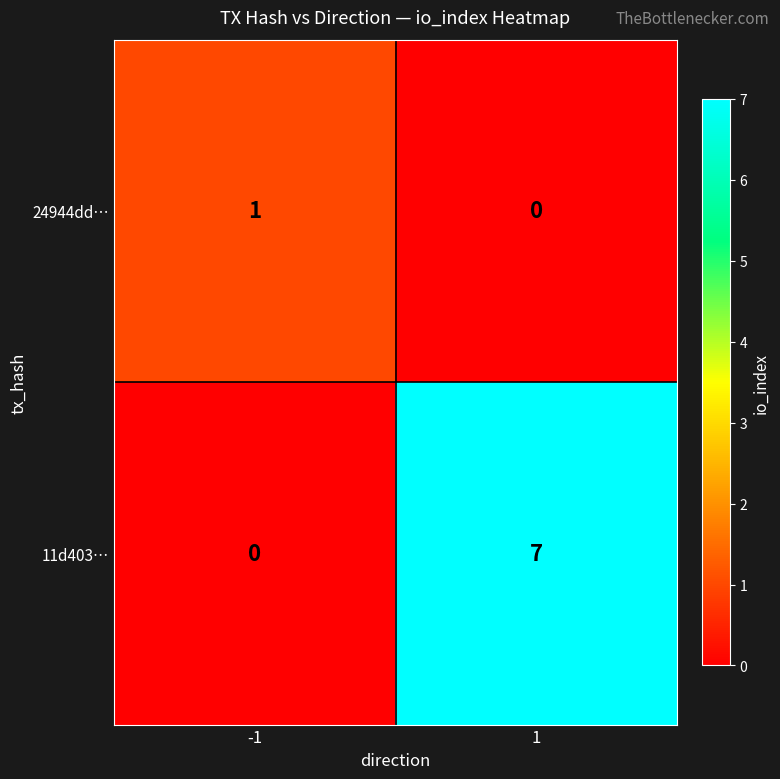

What is the difference between the 11d403… values at -1 and 1?

7